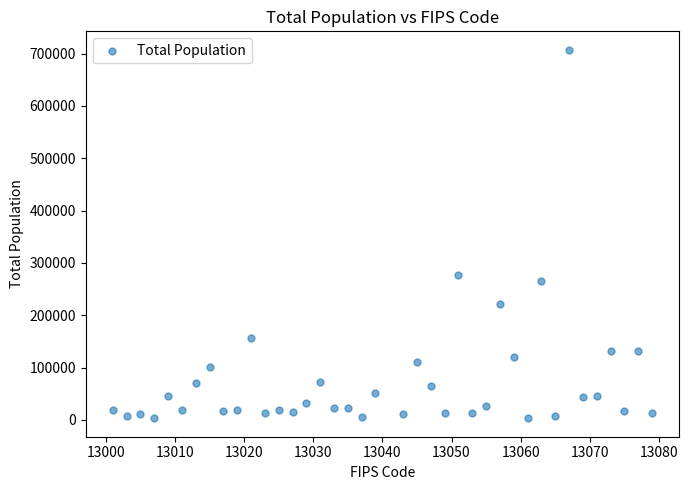

What Y value in the scatter plot is closest to 355279?

276434